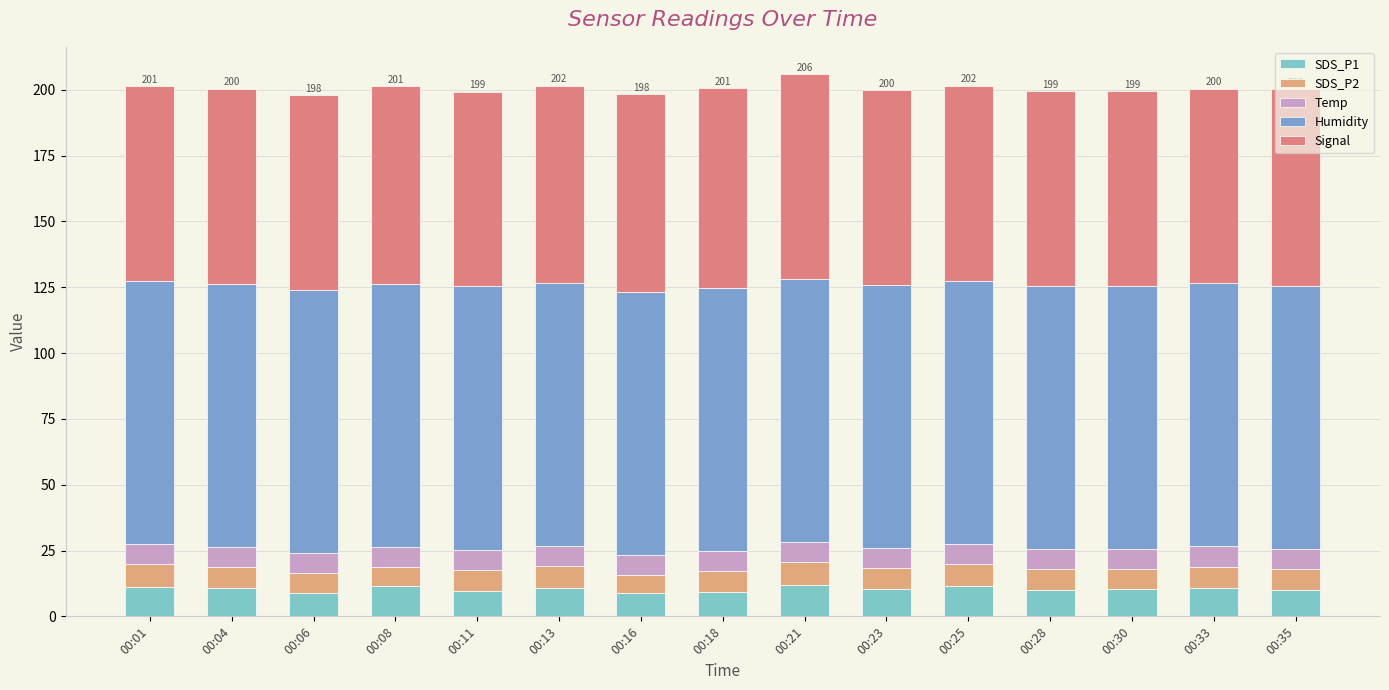

What is the highest value of the SDS_P1 series?

11.9